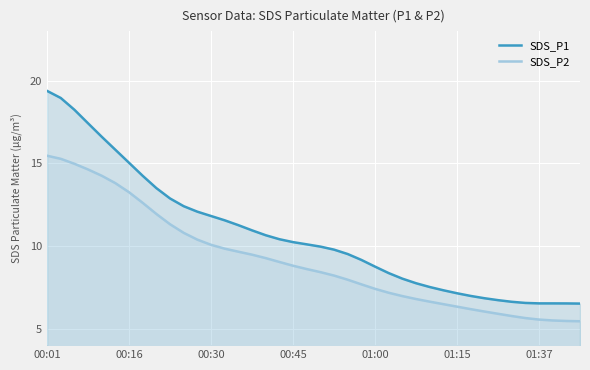

How many lines are shown in the chart?

2